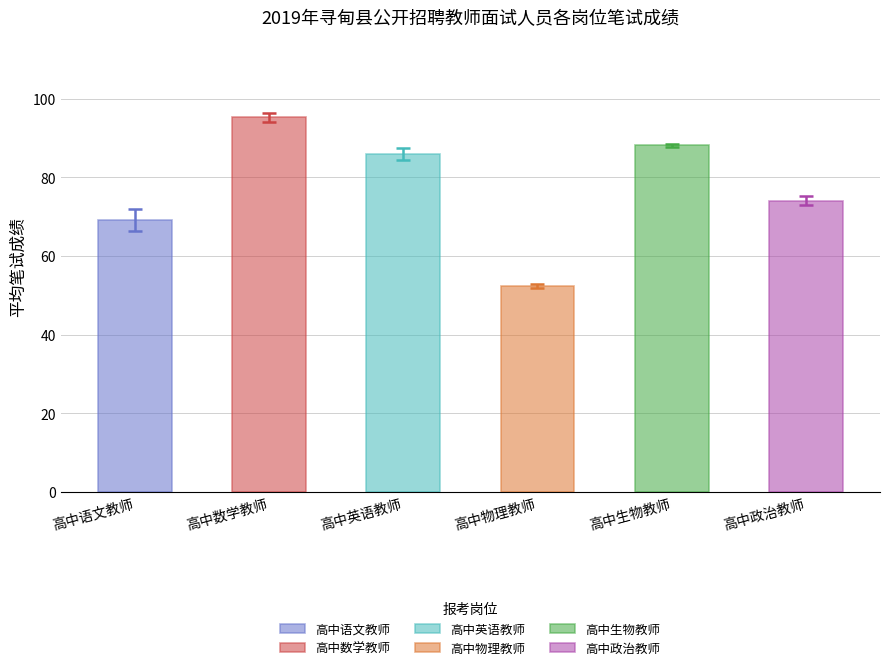

Rank the series by their maximum value, from highest to lowest.

高中数学教师, 高中生物教师, 高中英语教师, 高中政治教师, 高中语文教师, 高中物理教师